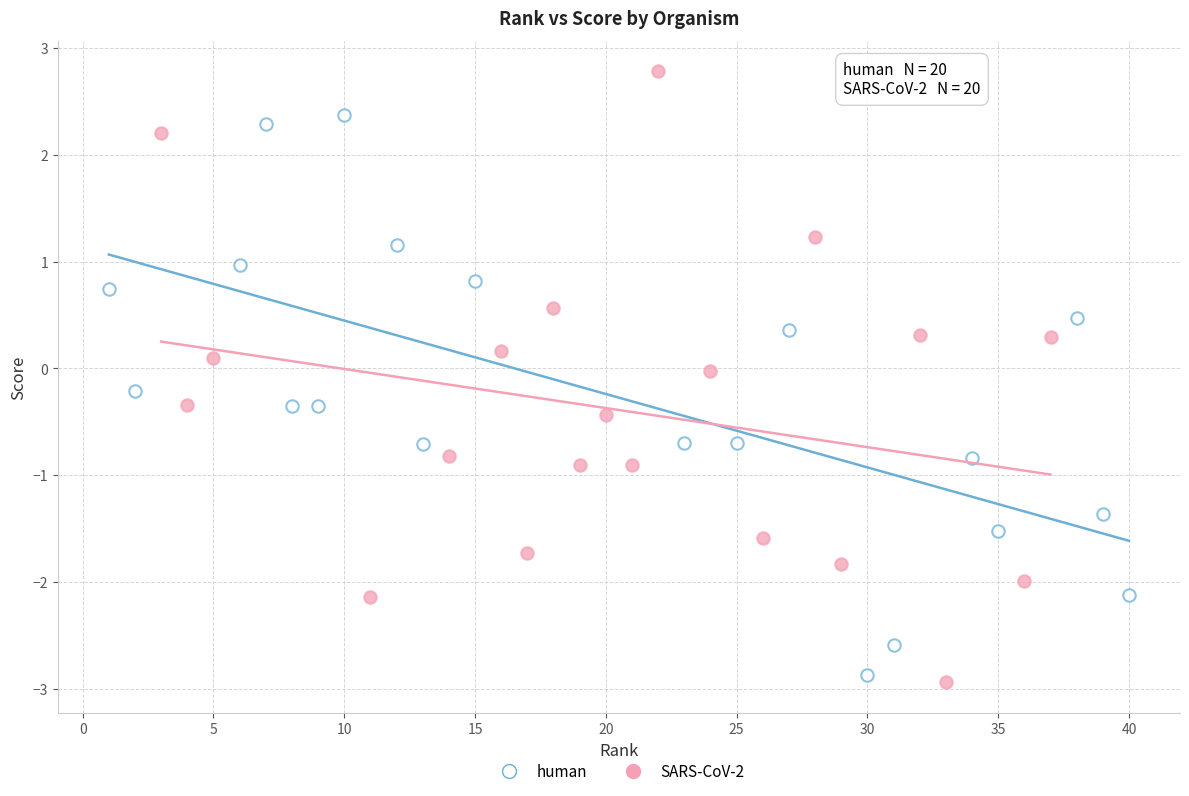

Which series reaches the maximum Y coordinate?

SARS-CoV-2